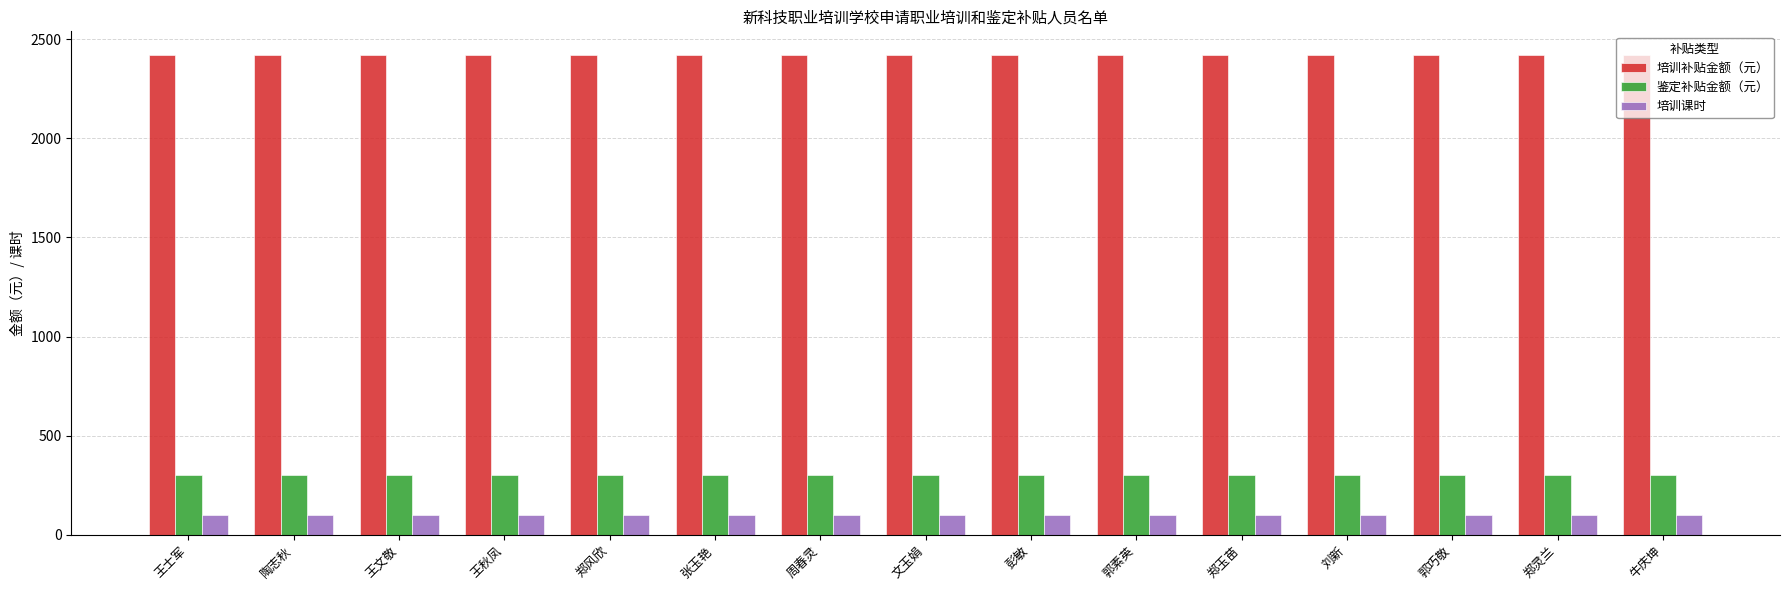

What is the smallest value displayed?

100